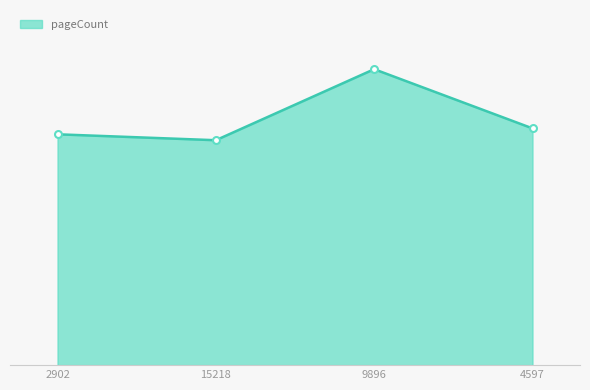

Does the chart display data point markers on the line(s)?

No